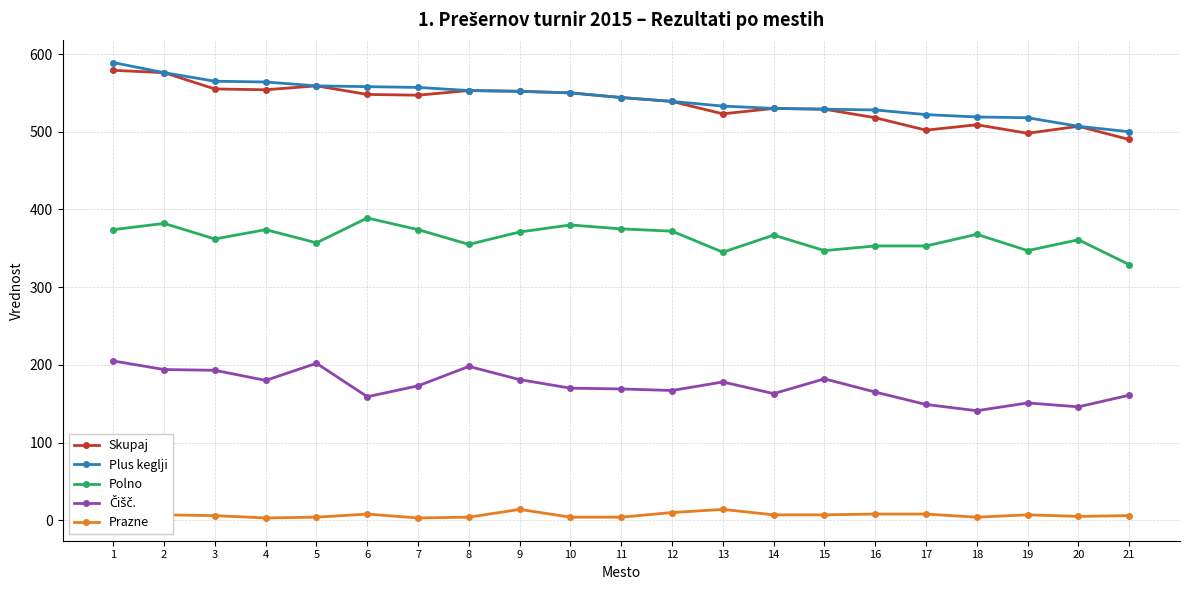

The Polno series shows 345 at 13. True or false?

True